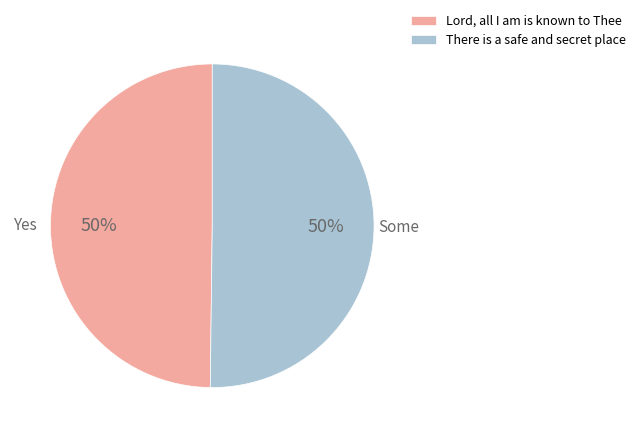

Approximately how many times larger is the value at Lord, all I am is known to Thee compared to There is a safe and secret place?

1.0